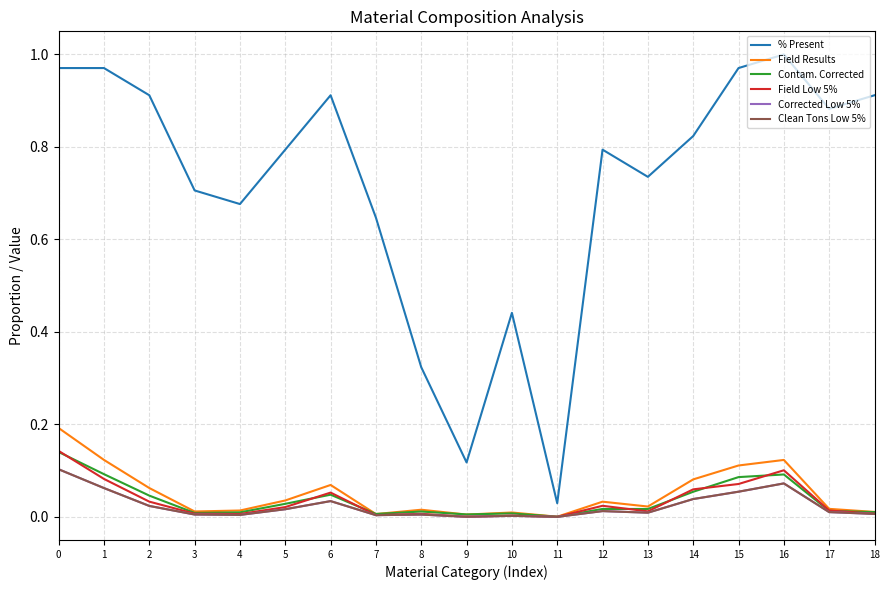

Which series has the largest total across all categories?

% Present